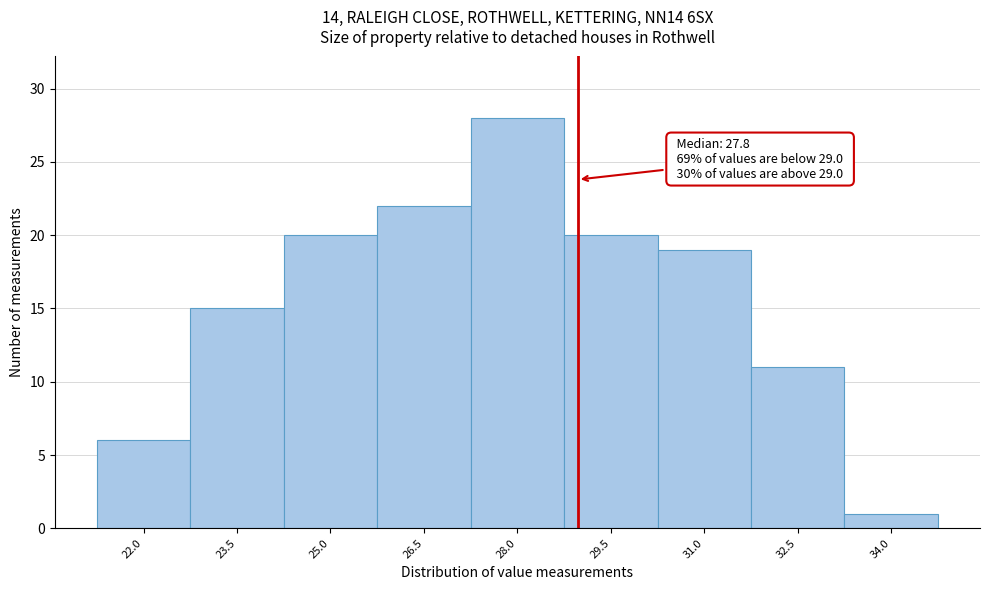

Which range on the x-axis has the tallest bar?

27.28 to 28.78